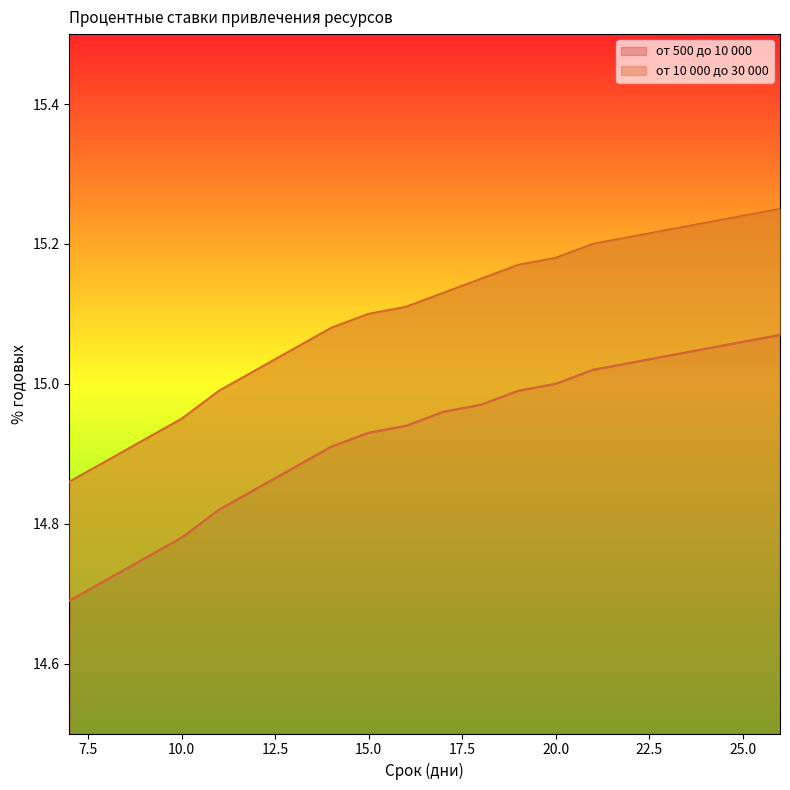

At which category is the sum across all series the highest?

26